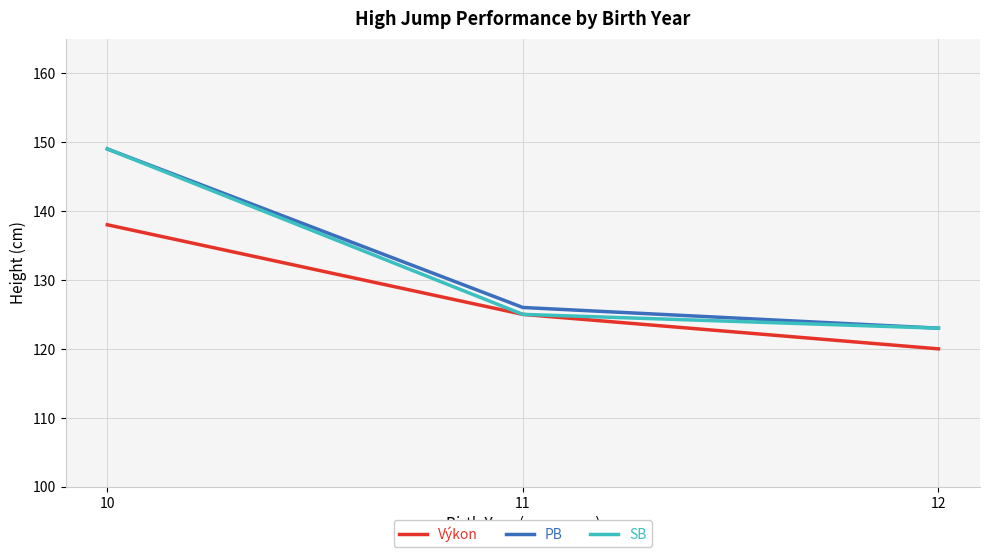

Is the value of SB at 11 greater than the value of Výkon at 12?

Yes